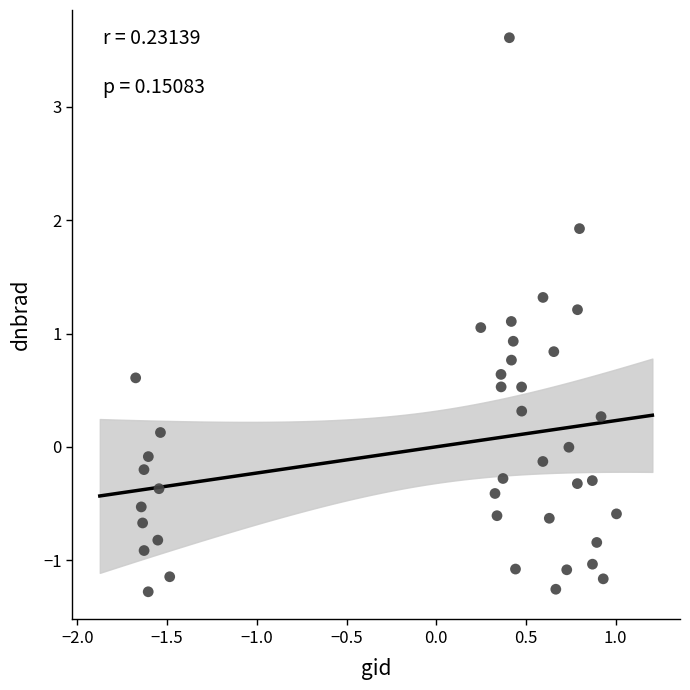

What is the range of X values (max minus min)?

2.7